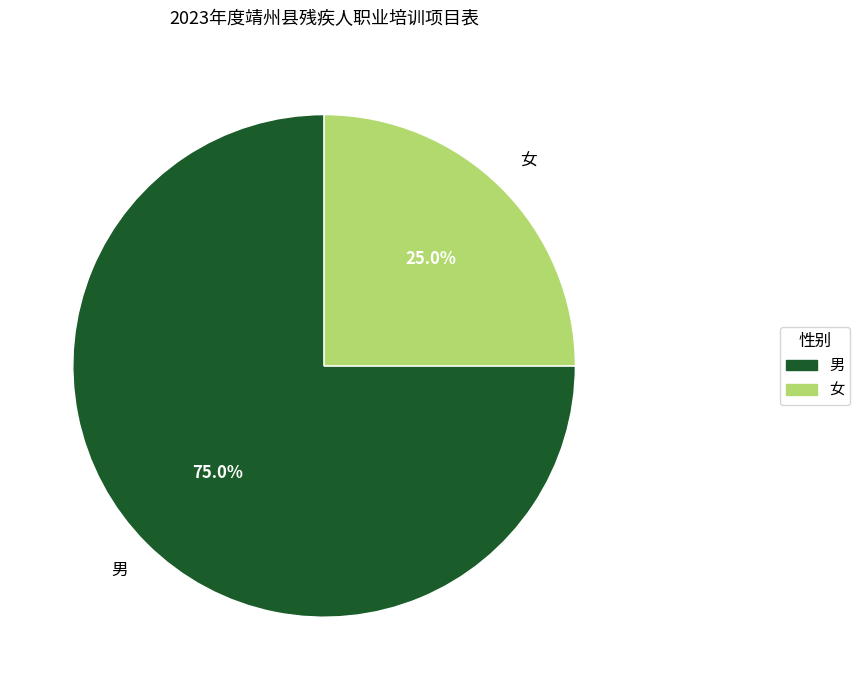

Which category accounts for the majority?

男